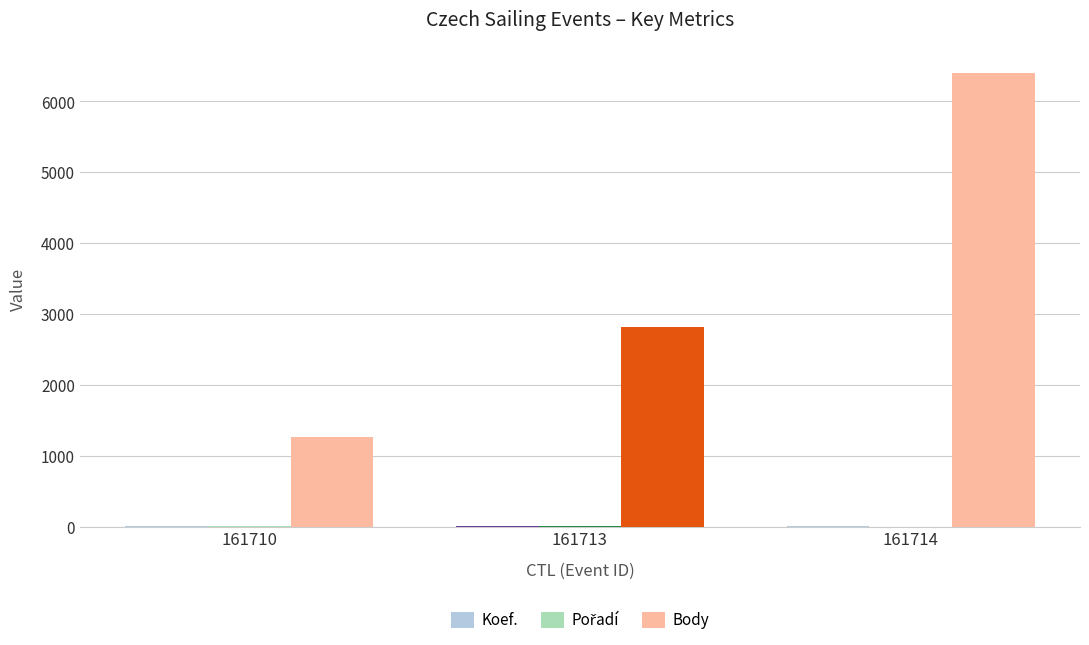

At which label is Body closest to 3829?

161713